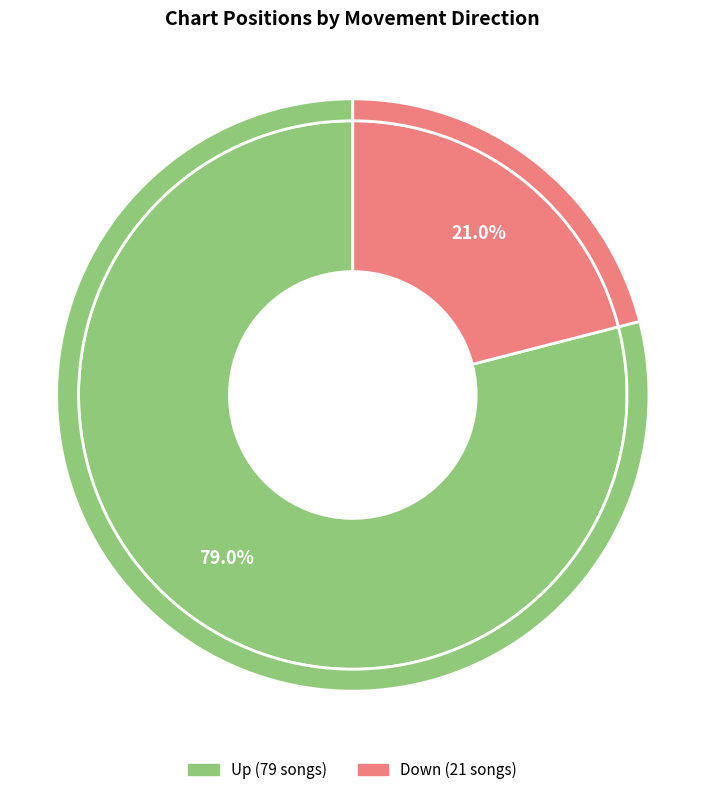

To the nearest percent, what is the combined percentage of up and down?

100%